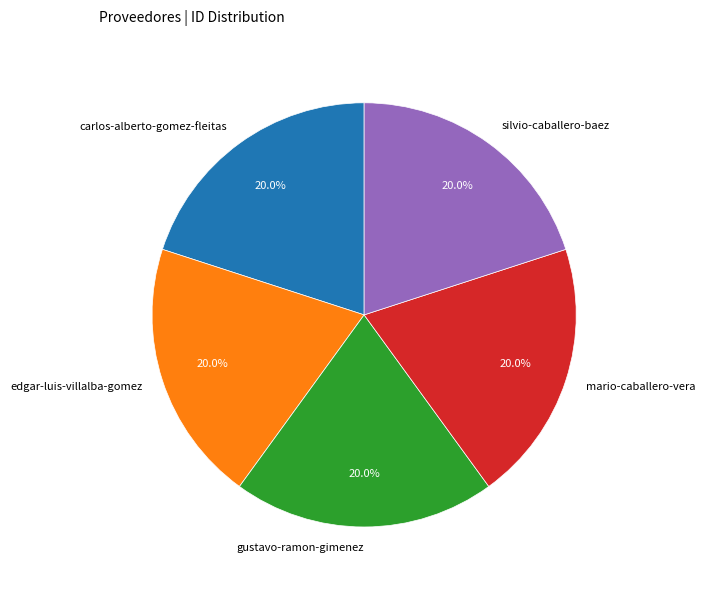

True or false: carlos-alberto-gomez-fleitas accounts for 7% of the total.

False